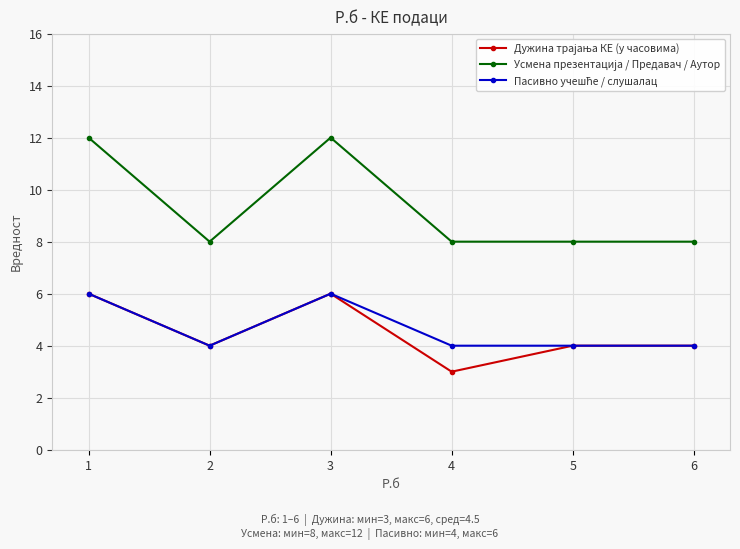

Read the Пасивно учешће / слушалац value at 6.

4